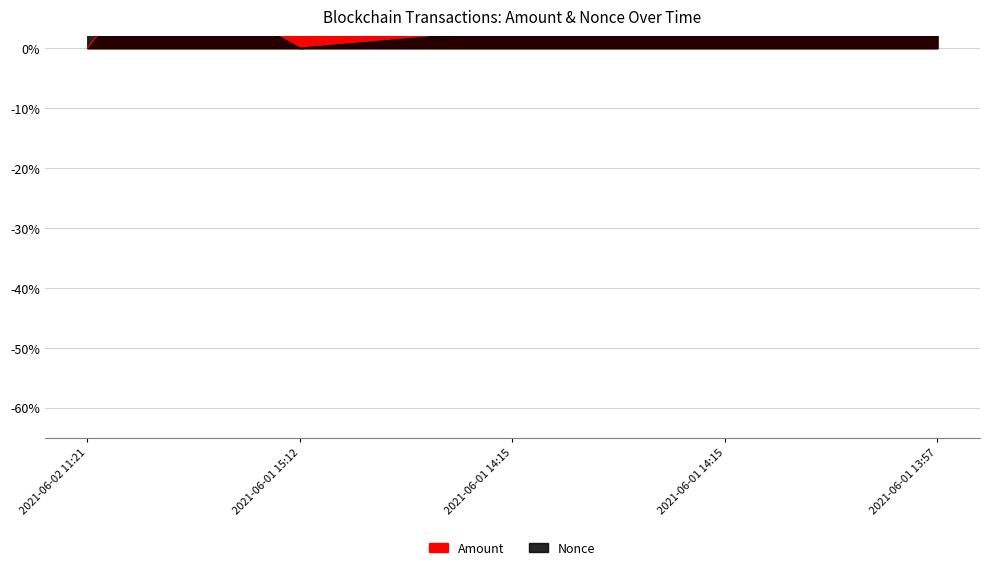

What is the label of the 2nd point from the right?

2021-06-01 14:15